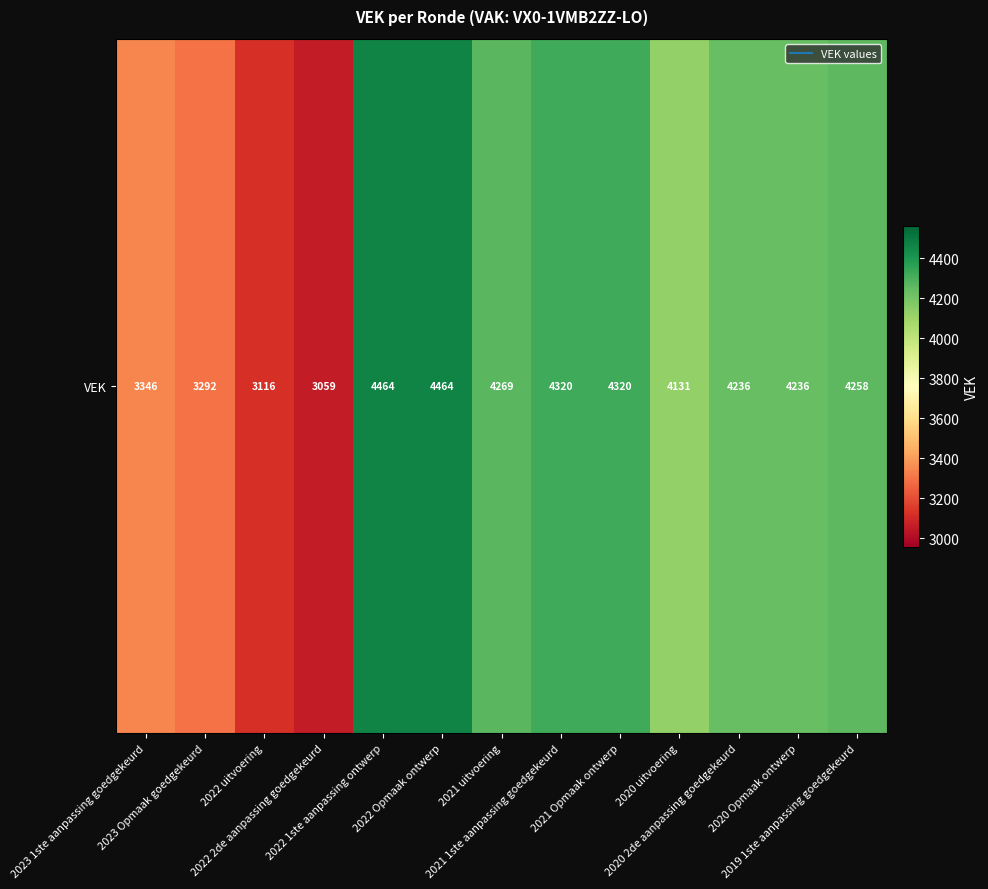

What is the difference between the maximum and minimum values?

1405